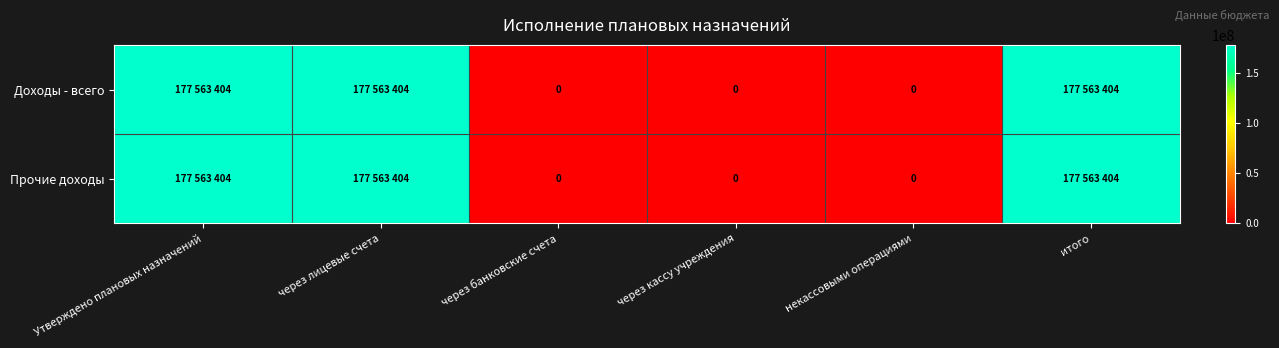

Which series has the largest total across all categories?

Доходы - всего